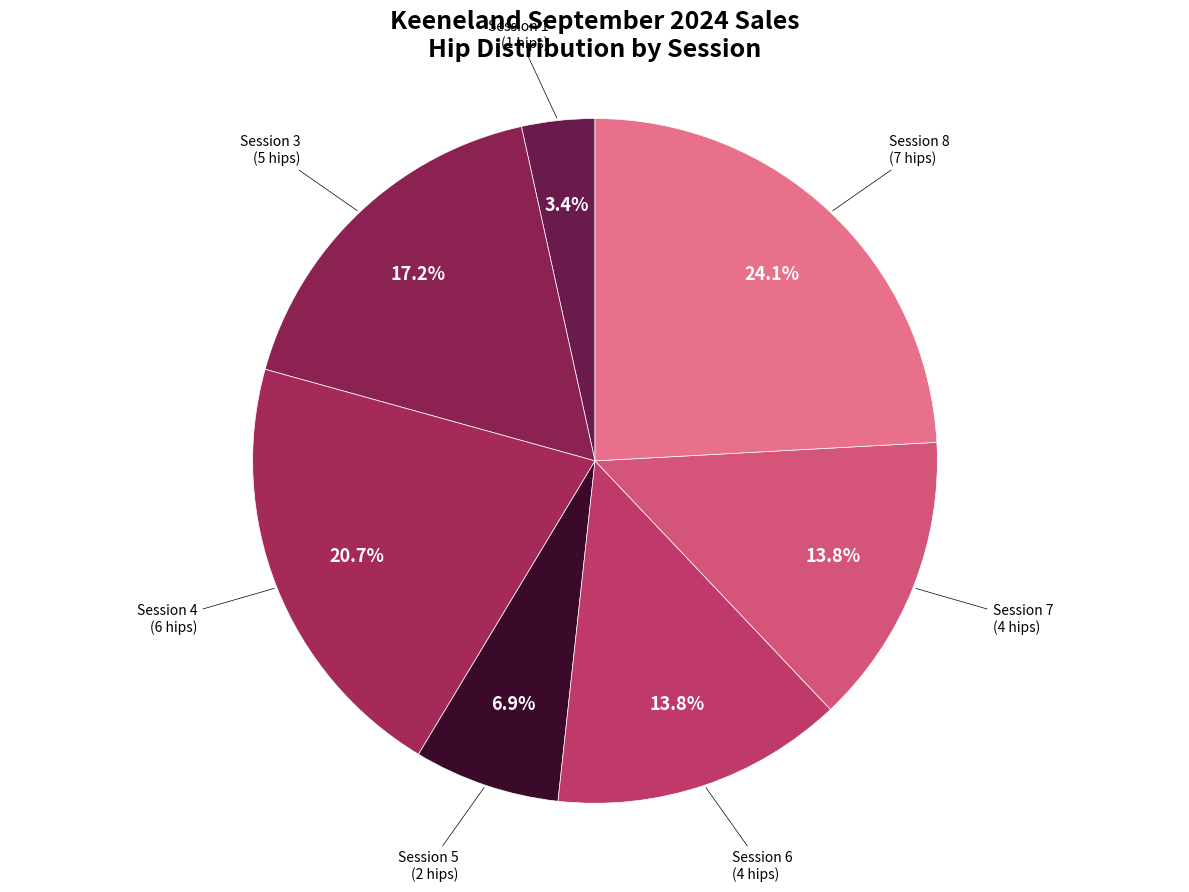

How many segments does this pie chart have?

7